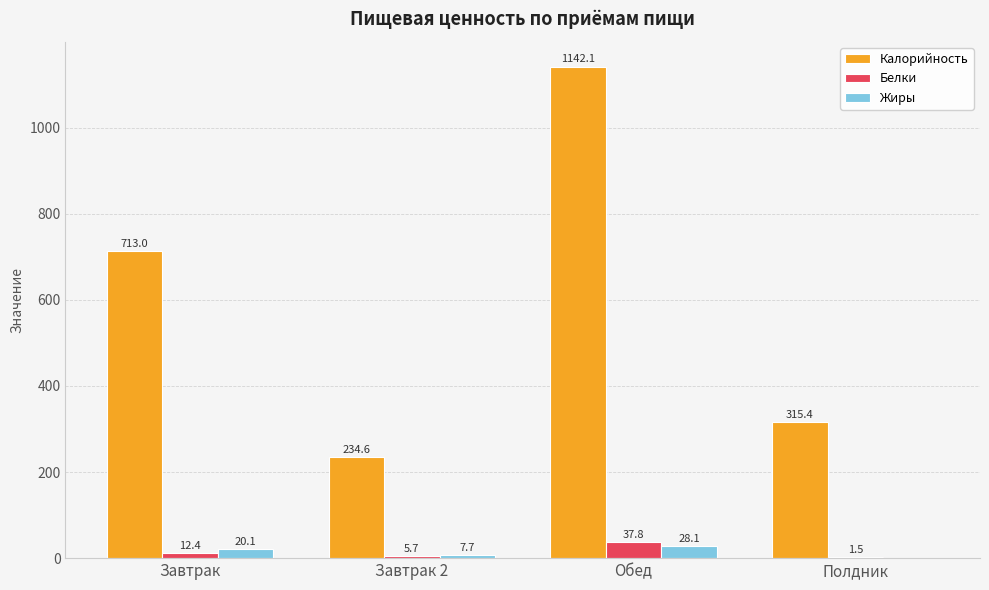

What is the maximum value for Калорийность?

1142.1